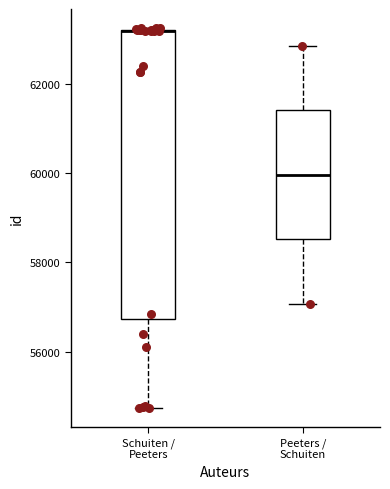

Reading left to right, read every box against the y-axis: the position of its median line, the range the box covers, and the ends of its whiskers. The values are not printed on the chart, so give them approximately, as read against the axis.

Schuiten / Peeters: median 63200 (drawn on the box's upper edge), box 56800 to 63200, whiskers 54800 to 63200
Peeters / Schuiten: median 60000, box 58600 to 61400, whiskers 57000 to 62800